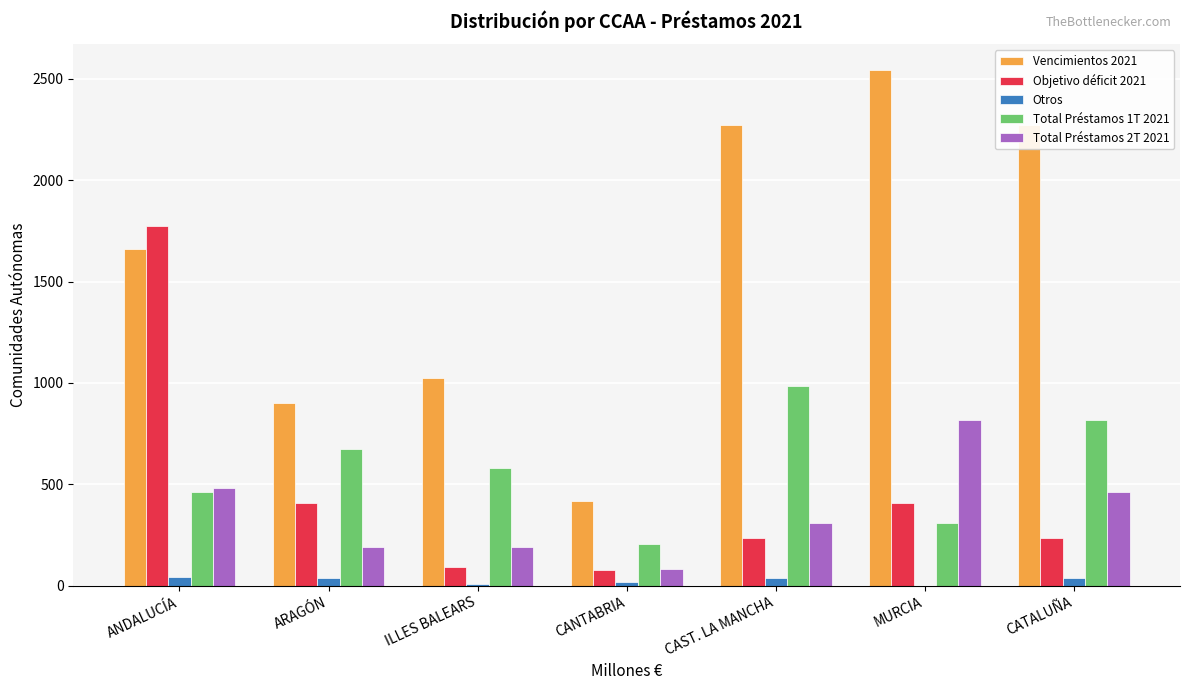

Count the number of data series in this chart.

5